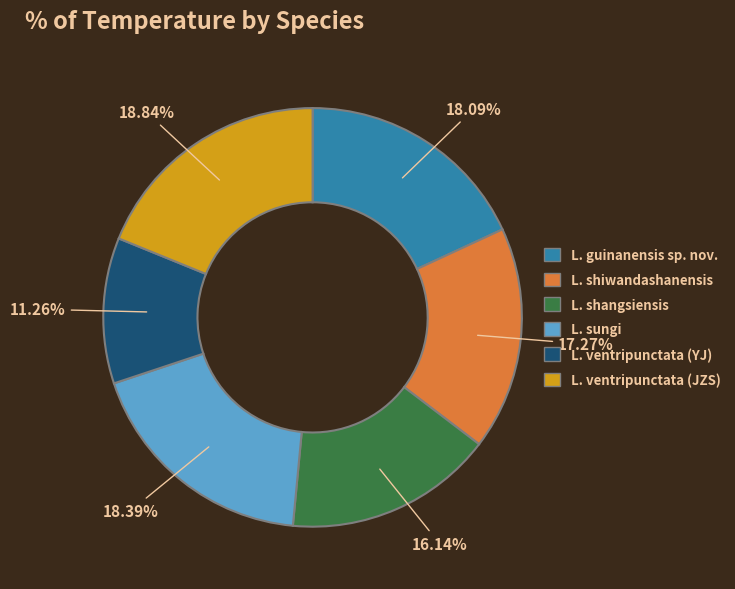

What is the ratio of the value at L. sungi to the value at L. shiwandashanensis?

1.1